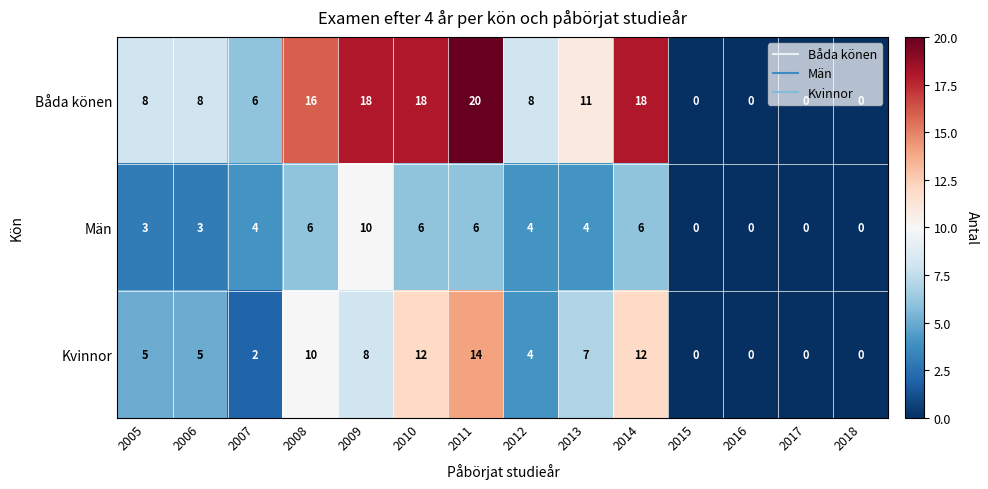

List the series in order of their peak value, lowest first.

Män, Kvinnor, Båda könen